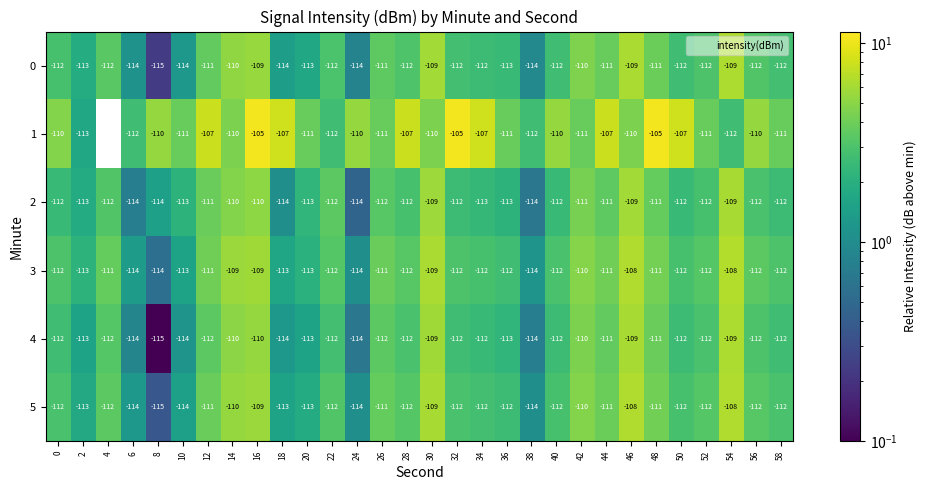

Count the number of categories in the chart.

30